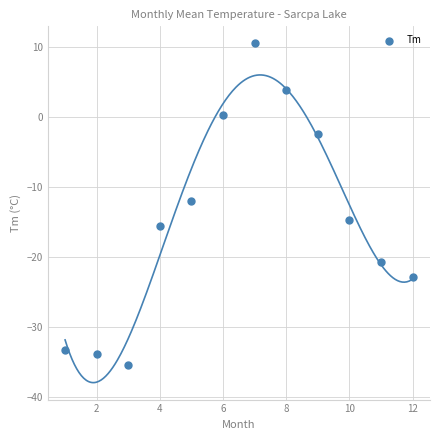

What is the average Y value?

-14.7